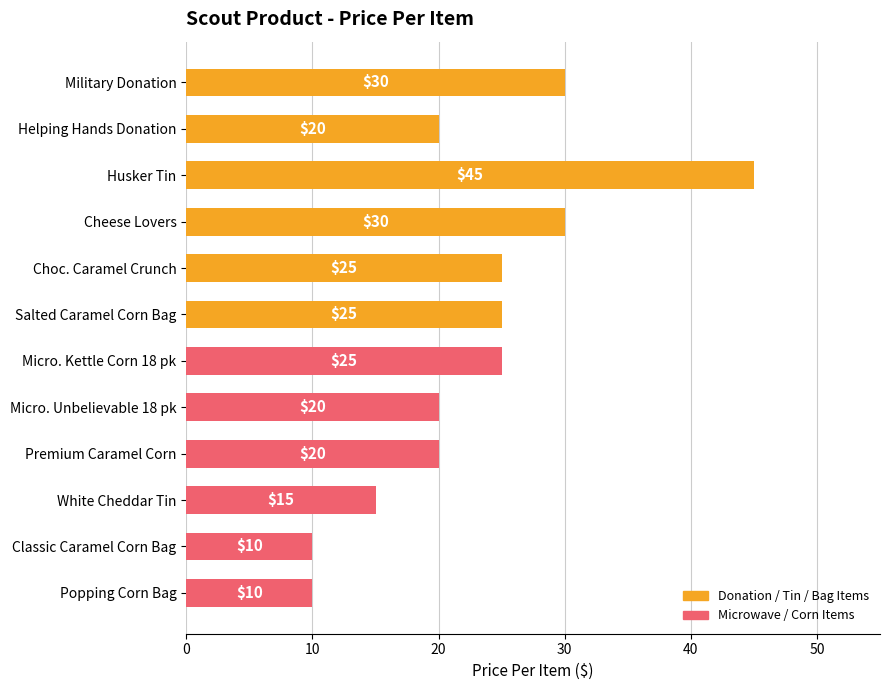

The value at Military Donation is 11. True or false?

False